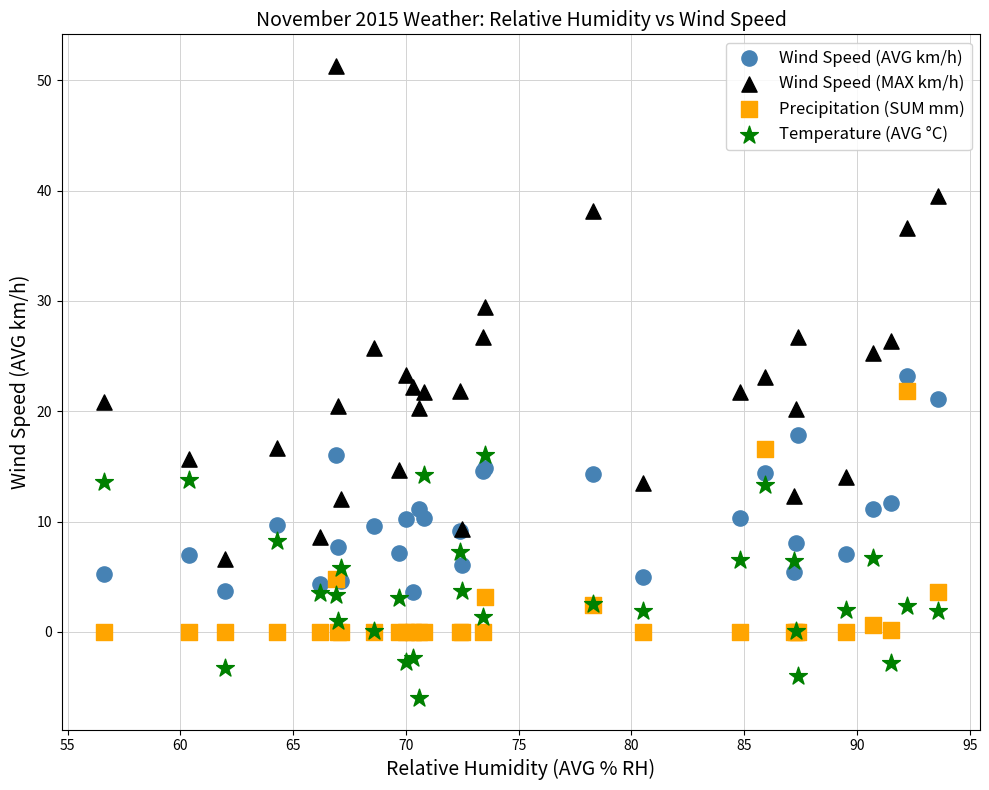

Which series reaches the maximum Y coordinate?

Wind Speed (MAX km/h)